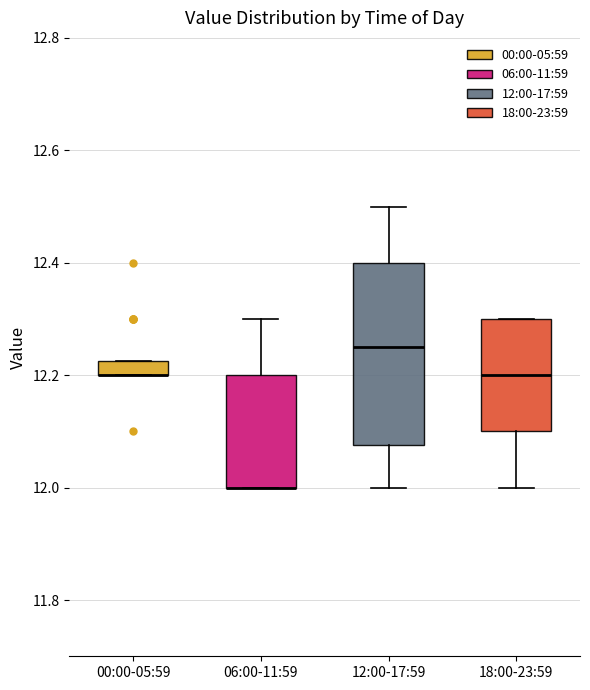

Which box is the tallest, from its lower edge to its upper edge?

12:00-17:59